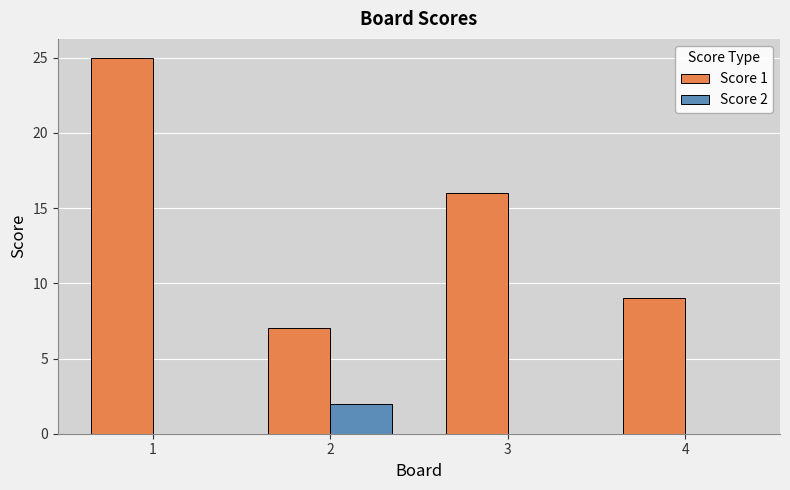

What value does the Score 2 series have at 2?

2